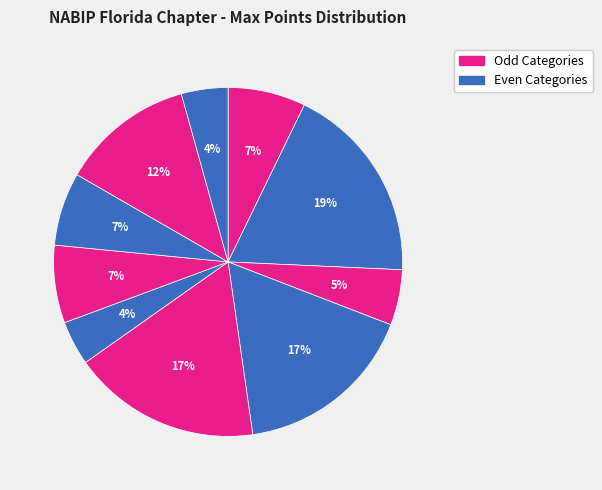

How many segments does this pie chart have?

10